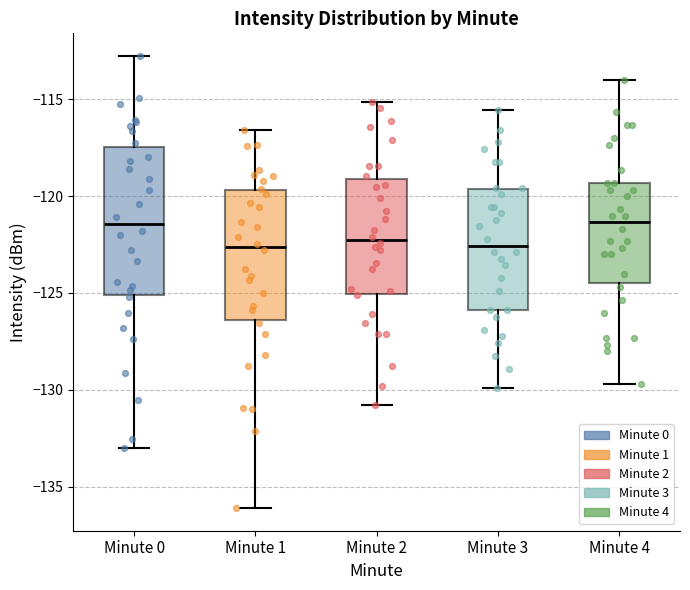

Reading left to right, transcribe this box plot: for each box, give where its median line is, the range the box spans, and where its two whiskers end, as read against the y-axis. The values are not printed on the chart, so give them approximately, as read against the axis.

Minute 0: median -121.5, box -125.0 to -117.5, whiskers -133.0 to -113.0
Minute 1: median -122.5, box -126.5 to -119.5, whiskers -136.0 to -116.5
Minute 2: median -122.5, box -125.0 to -119.0, whiskers -131.0 to -115.0
Minute 3: median -122.5, box -126.0 to -119.5, whiskers -130.0 to -115.5
Minute 4: median -121.5, box -124.5 to -119.5, whiskers -129.5 to -114.0